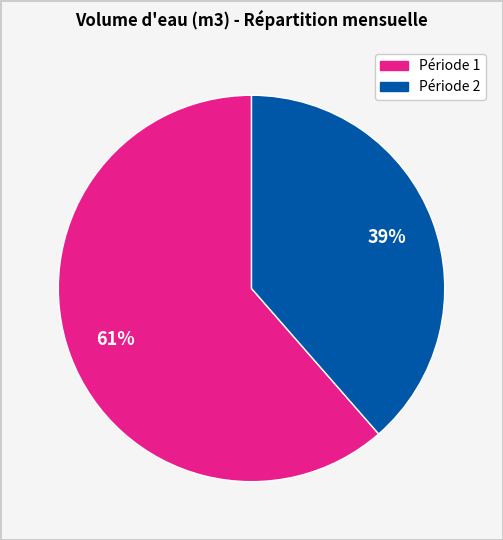

To the nearest percent, what is the average slice percentage?

50%